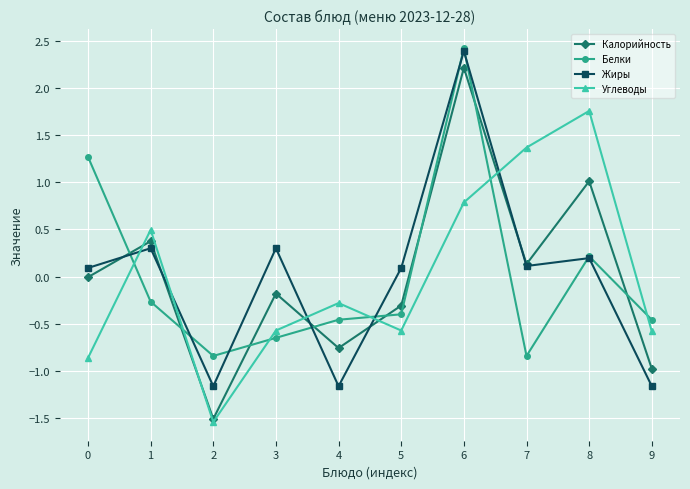

How many intersections are there between Углеводы and Жиры?

5